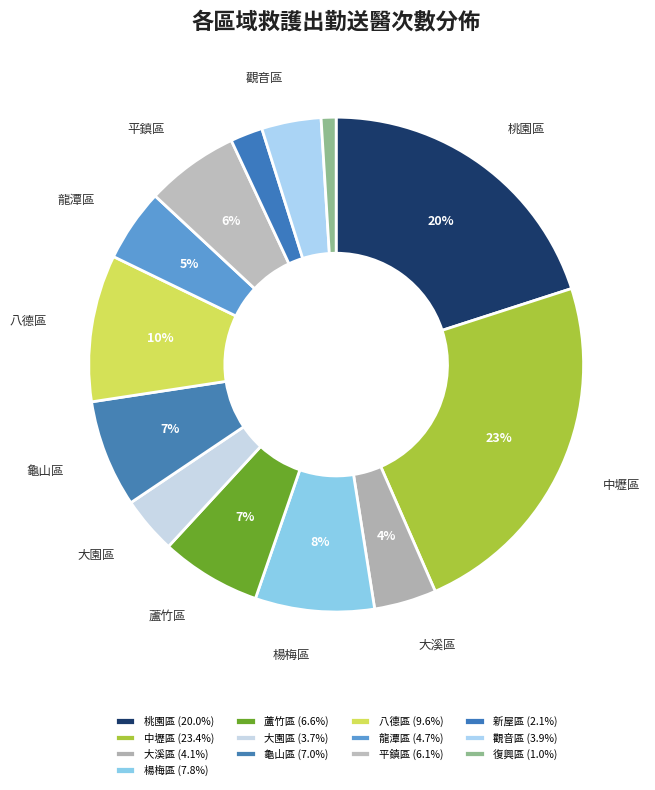

Count the number of slices in the pie.

13